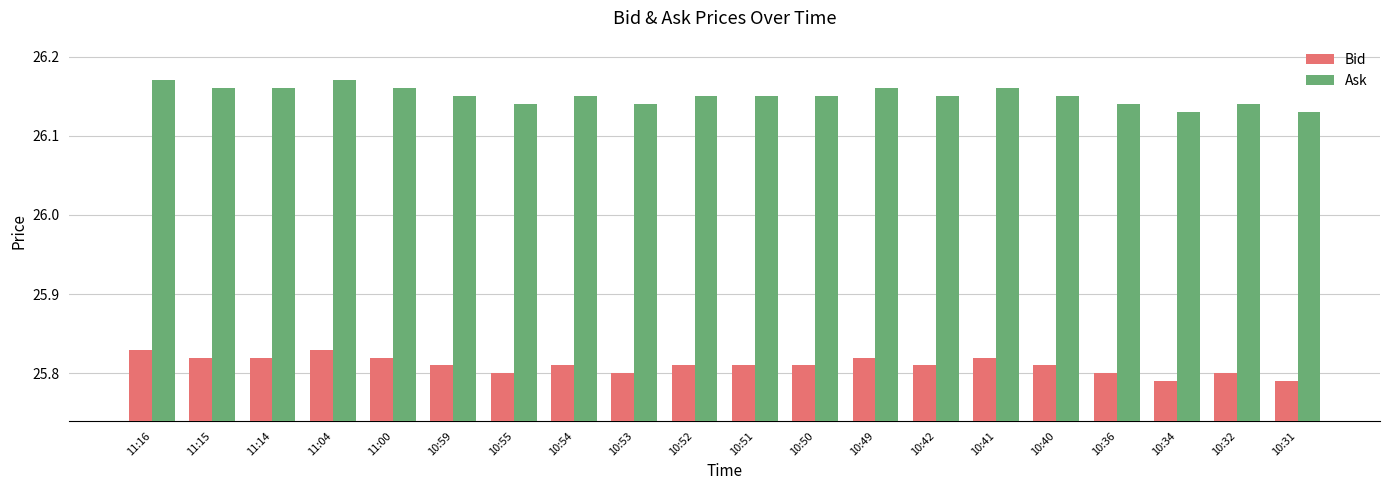

How many Ask values are between 26 and 27?

20